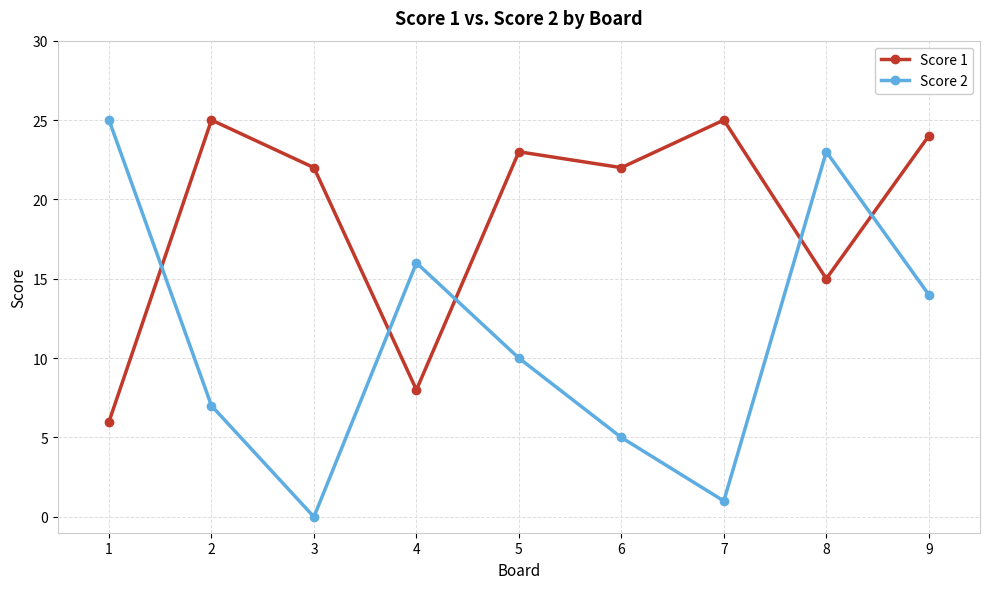

How many values in the Score 2 series are below 10?

4